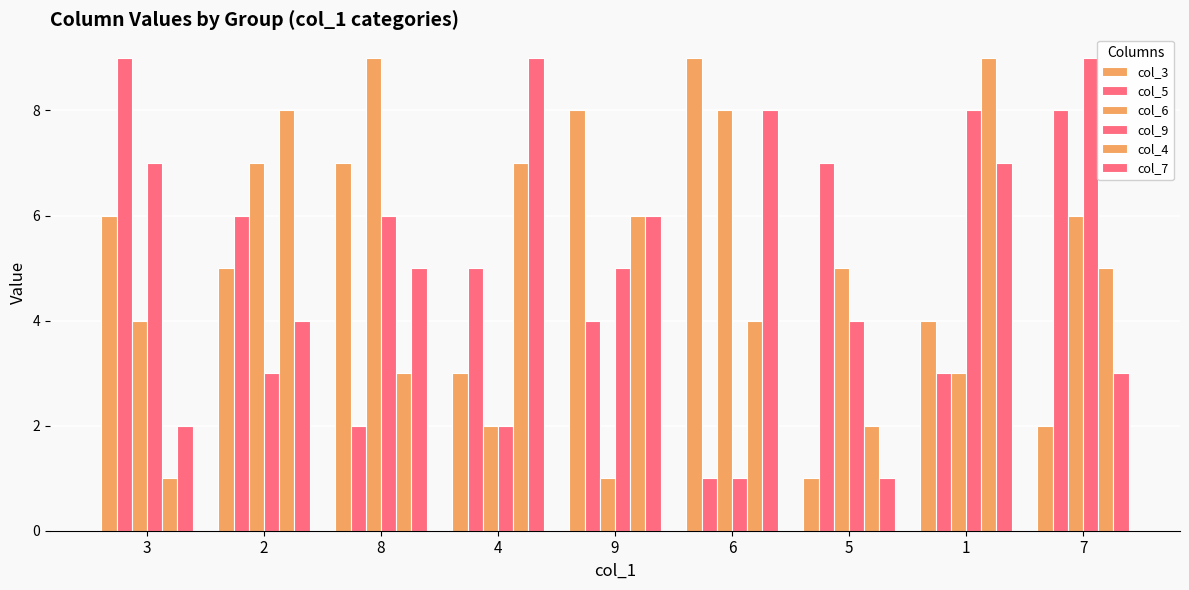

How many values in the col_9 series are below 5?

4